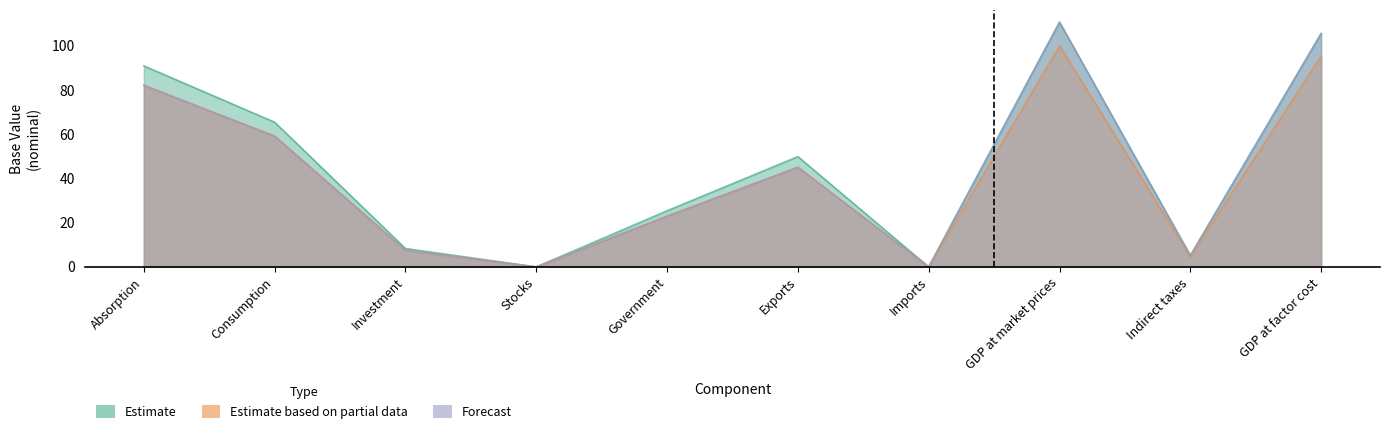

The Forecast series shows 8.1 at Indirect taxes. True or false?

False